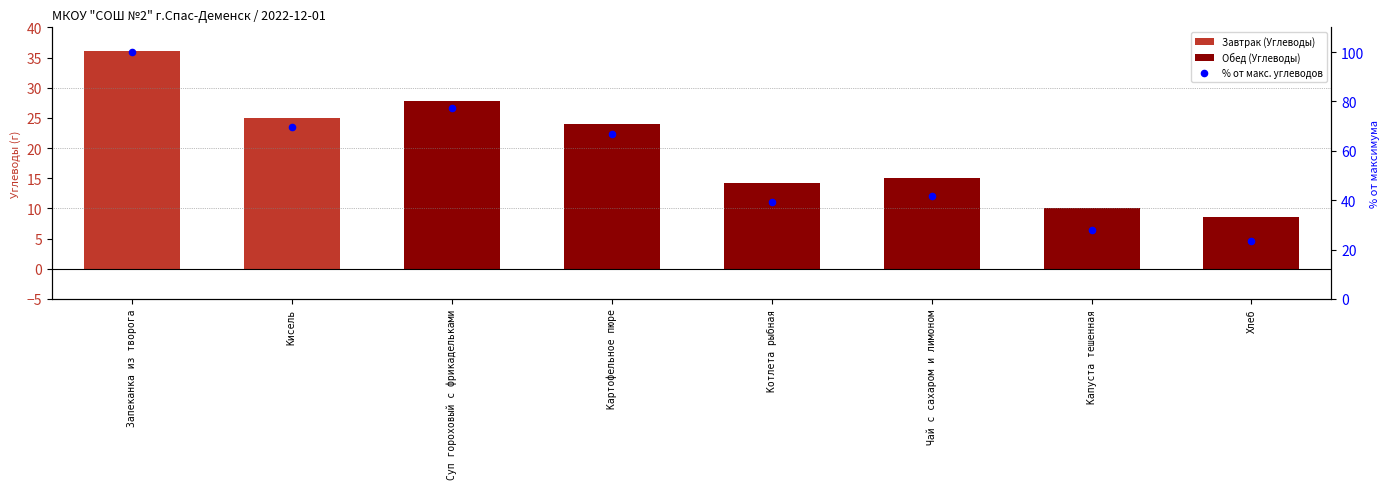

Which series contains the highest Y value?

% от макс. углеводов